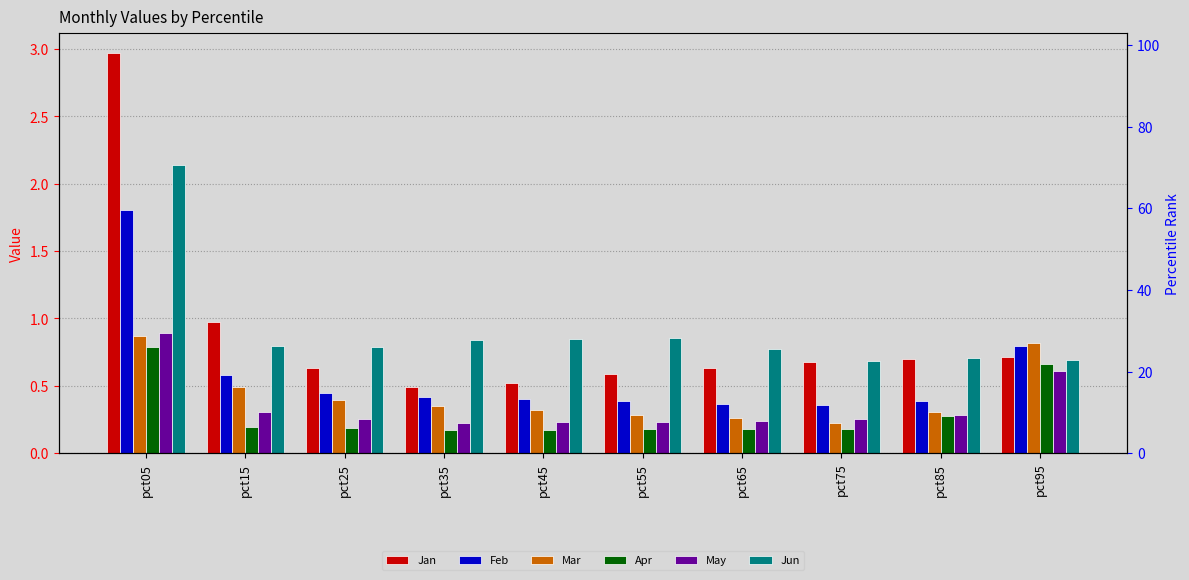

Rank the series at pct15 from highest to lowest value.

Jan, Jun, Feb, Mar, May, Apr